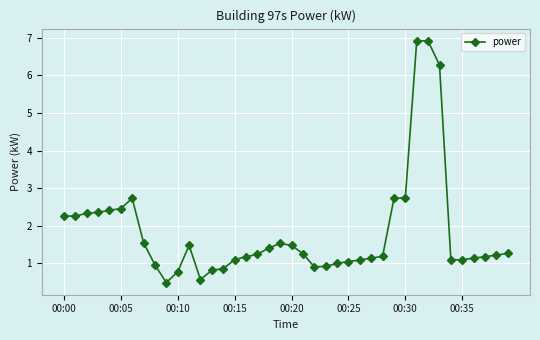

What is the maximum value shown in the chart?

6.9